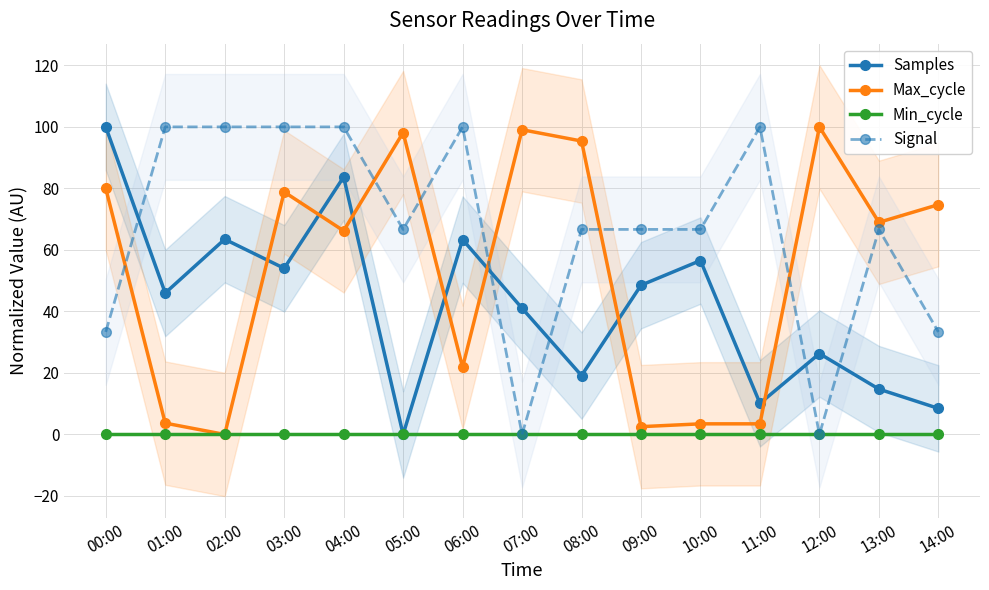

Which label corresponds to the smallest value in the chart?

05:00